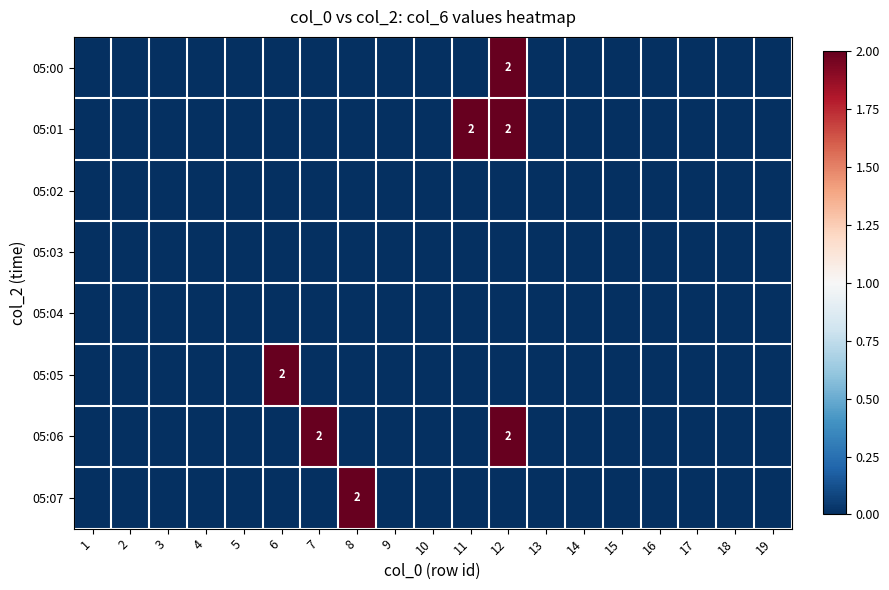

Rank the series by their maximum value, from highest to lowest.

05:00, 05:01, 05:05, 05:06, 05:07, 05:02, 05:03, 05:04